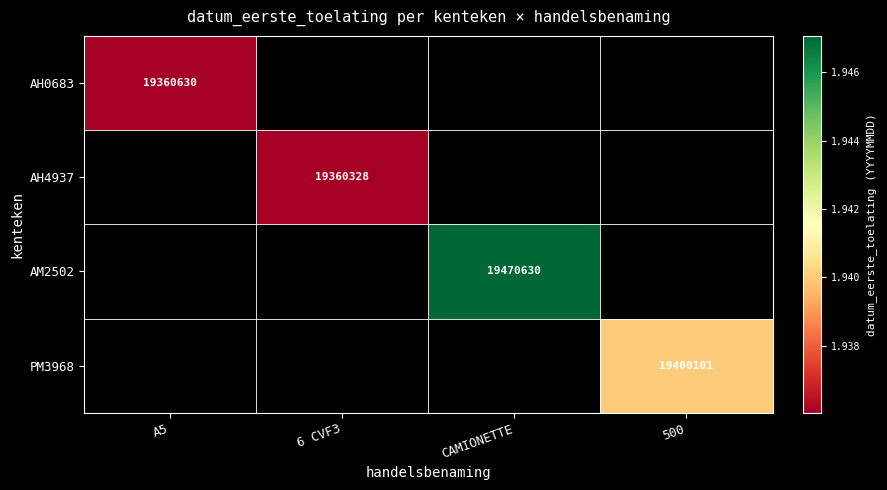

How many categories are shown in the chart?

4